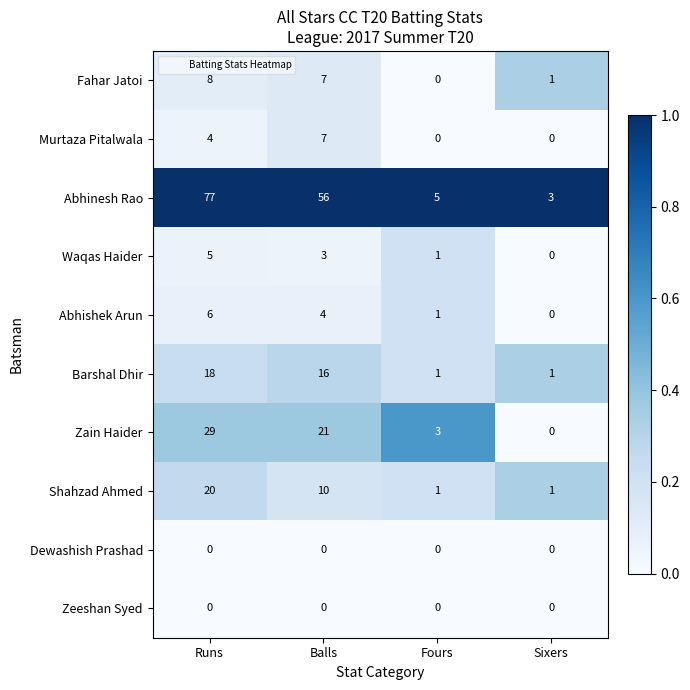

What is the difference between the Shahzad Ahmed values at Balls and Runs?

10